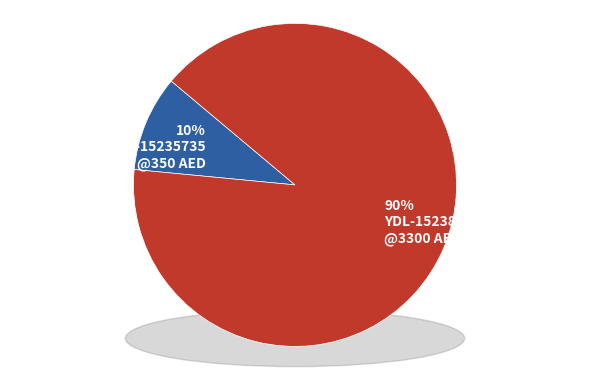

What is the change in value from YDL-15235735 to YDL-15238168?

+2950